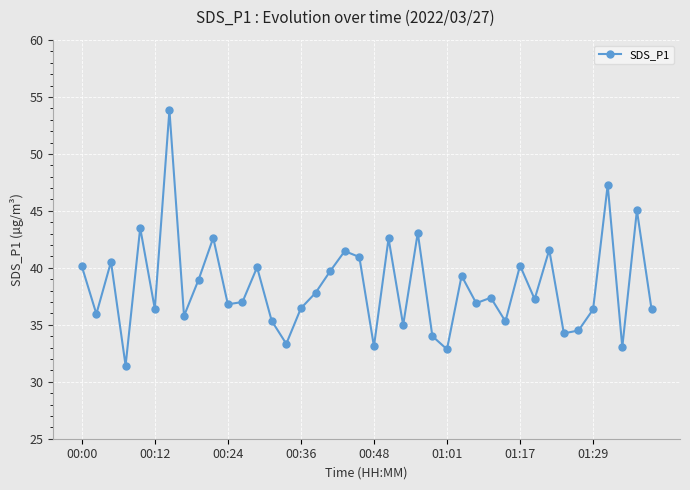

True or false: the data has more than 2 interior local peaks.

True